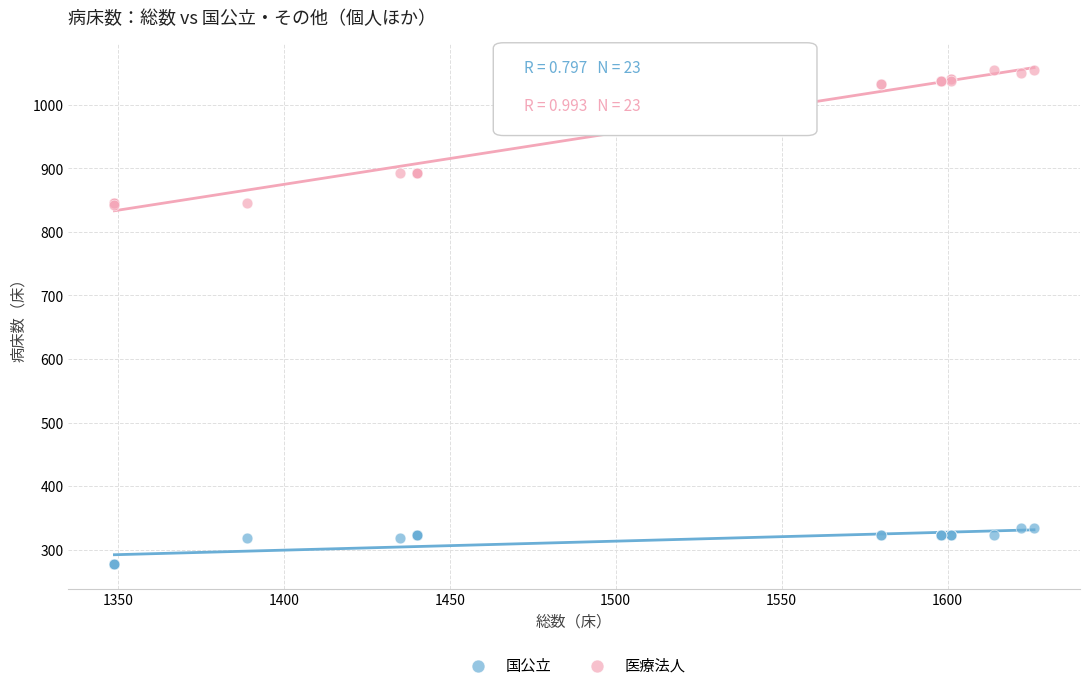

Which series contains the highest Y value?

医療法人